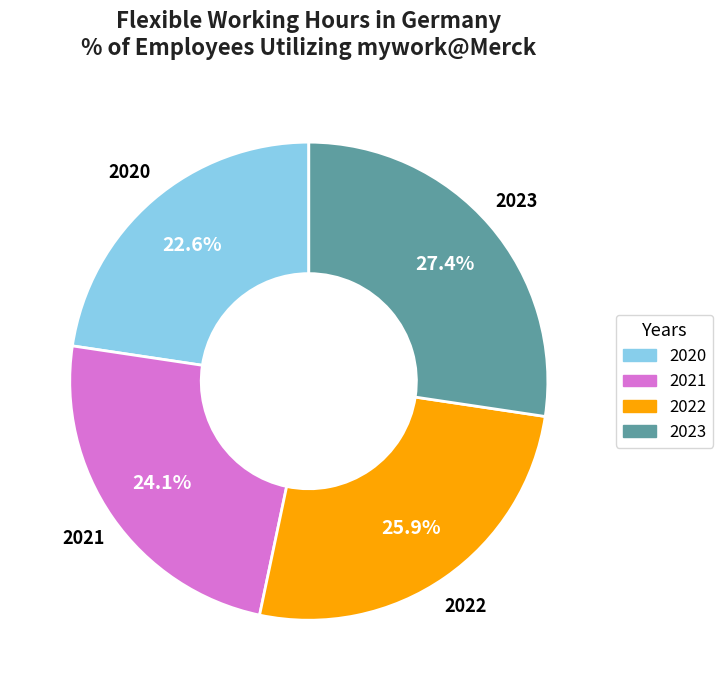

Combined, do 2022 and 2020 account for over 50%?

No